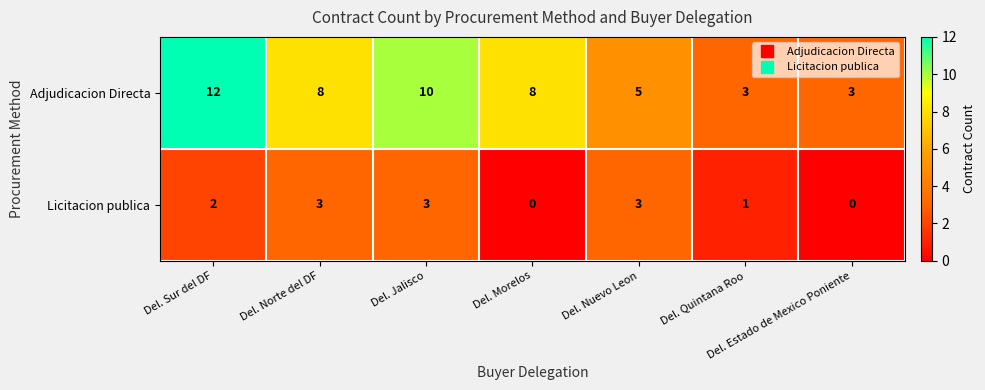

The Licitacion publica series shows 0 at Del. Quintana Roo. True or false?

False